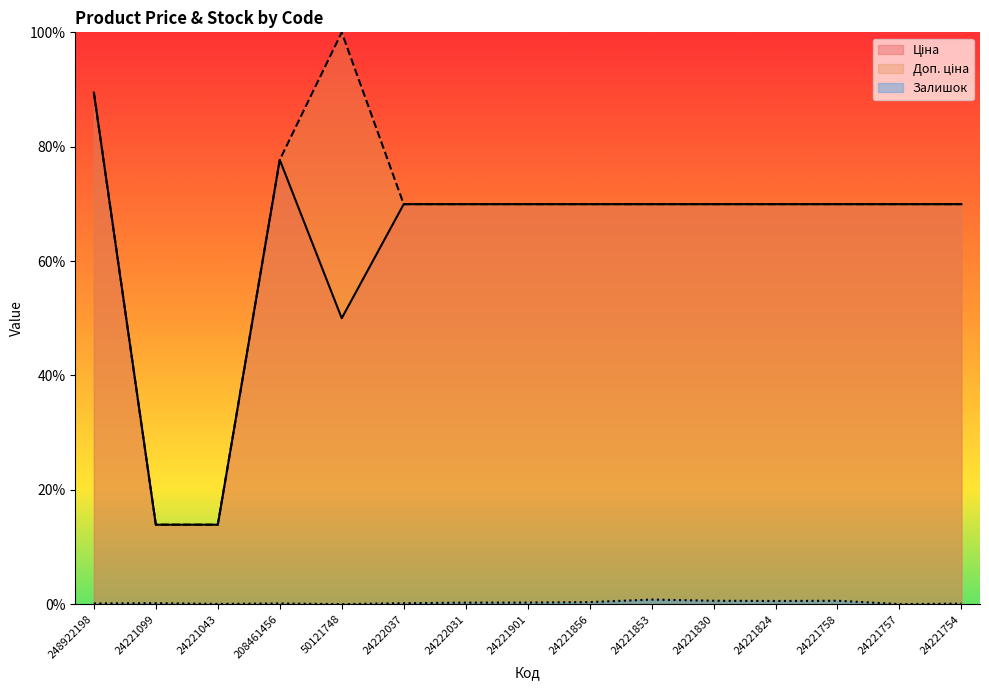

At how many categories does at least one series exceed 81?

2